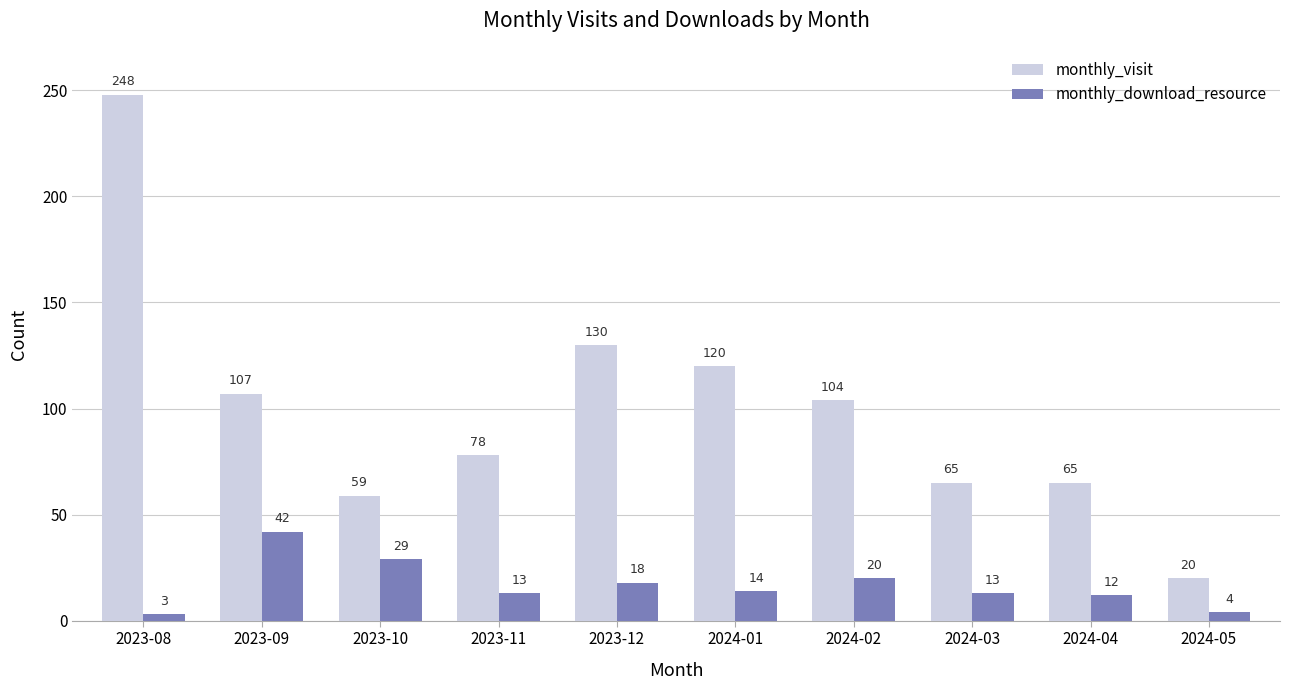

What is the maximum value shown in the chart?

248